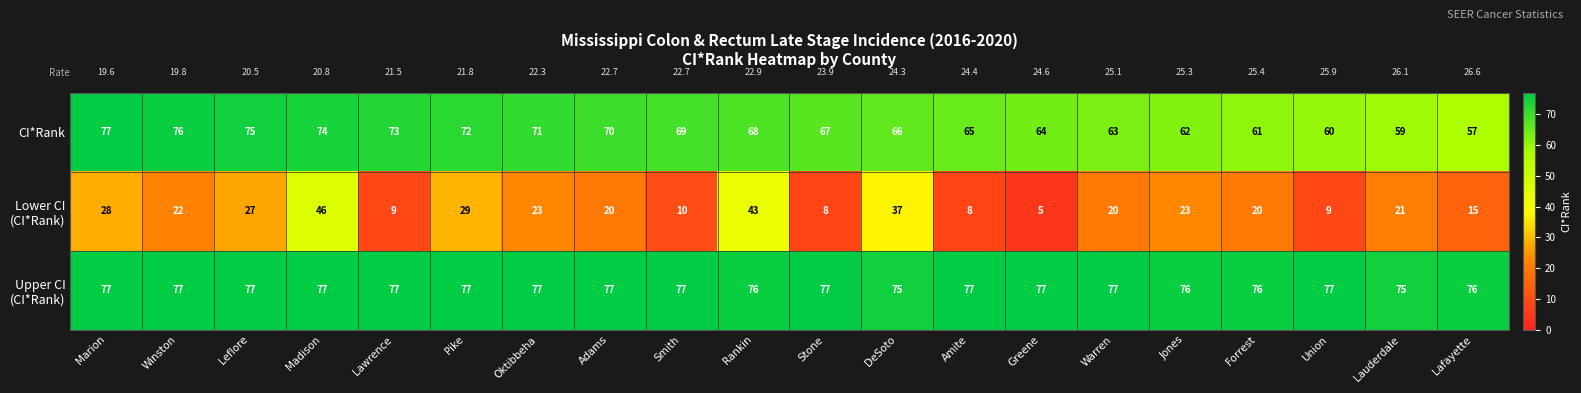

What is the difference between the second highest and minimum values in the CI*Rank series?

19